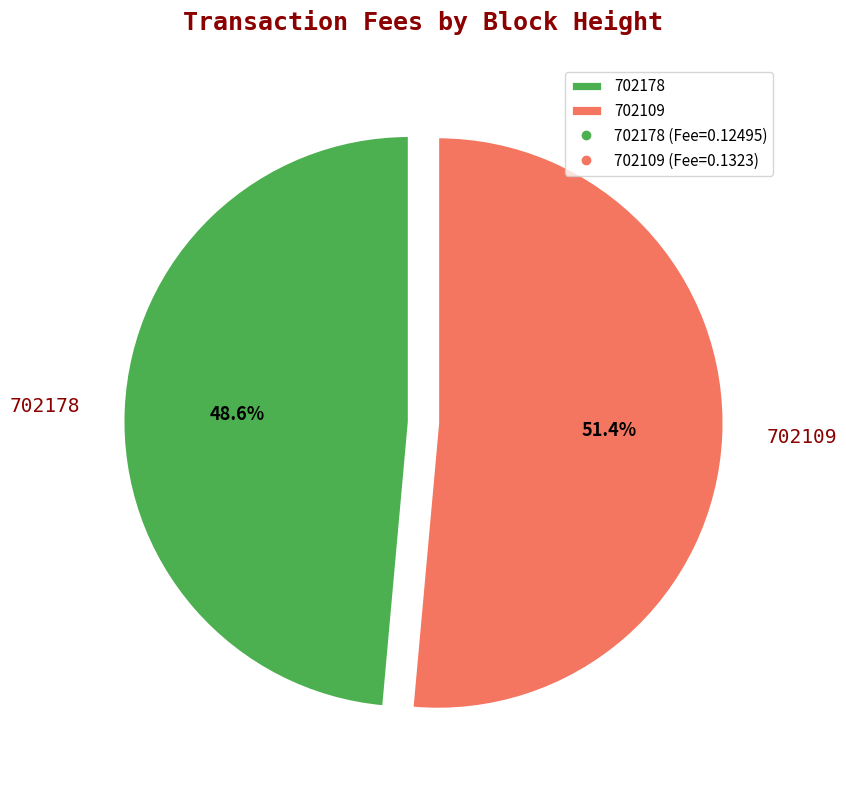

How many slices are in this pie chart?

2